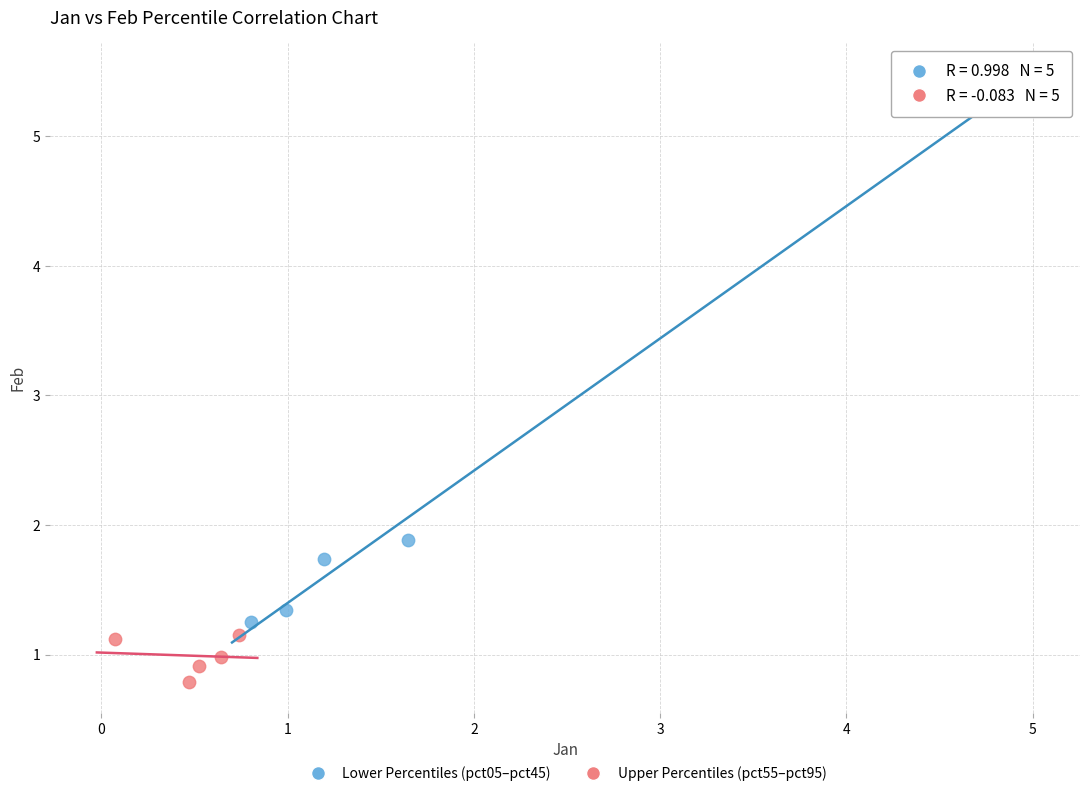

What are all the series names shown in the legend?

Lower Percentiles (pct05–pct45), Upper Percentiles (pct55–pct95)